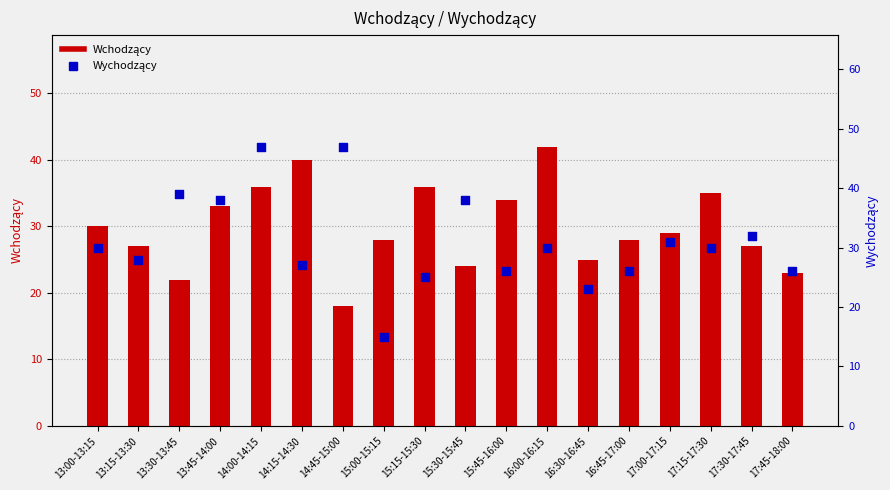

At which category is the sum across all series the highest?

14:00-14:15